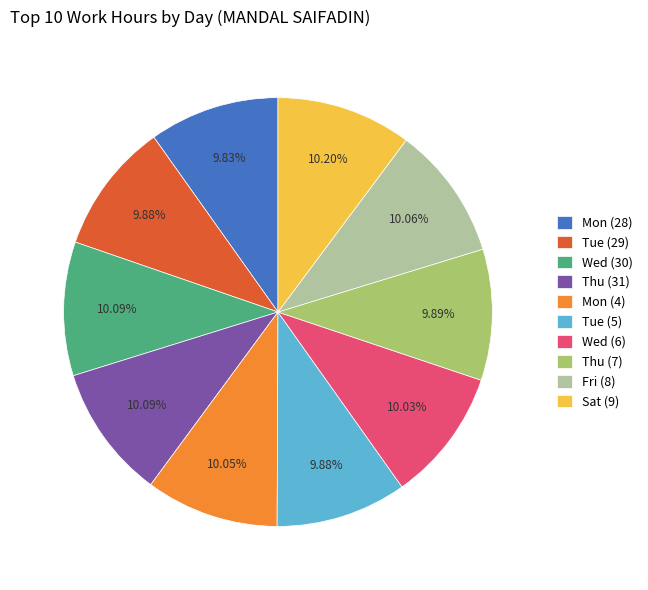

To the nearest percent, what percentage of the pie is Mon (28)?

10%